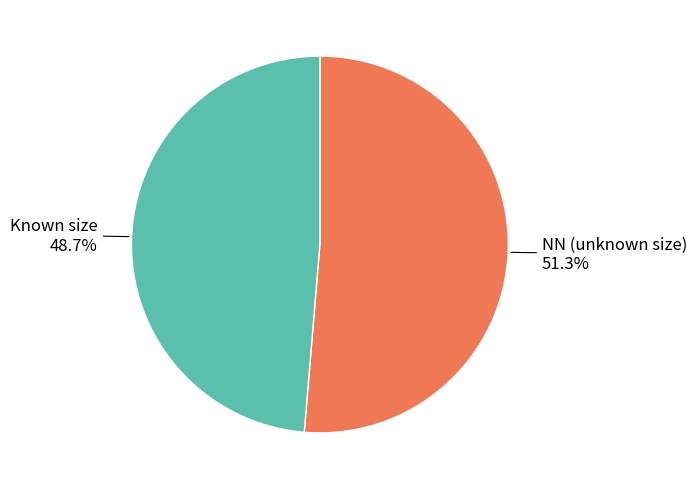

Is there any slice that represents more than half of the pie?

Yes